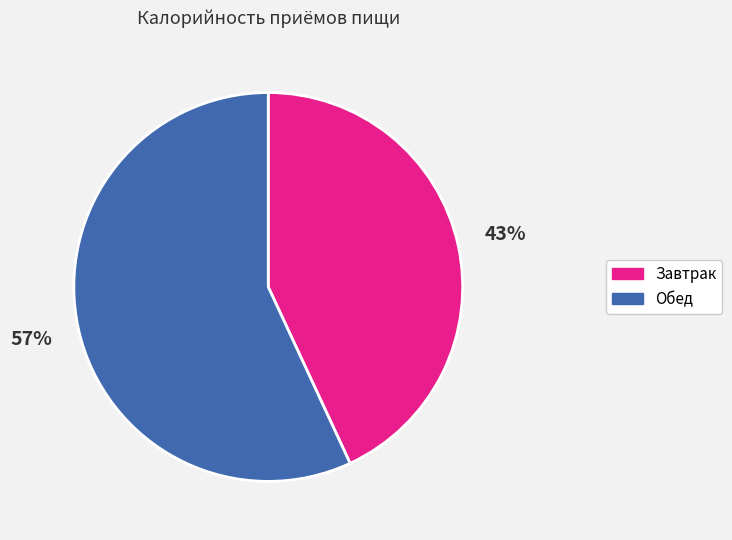

Rank the categories by value from lowest to highest.

Завтрак, Обед